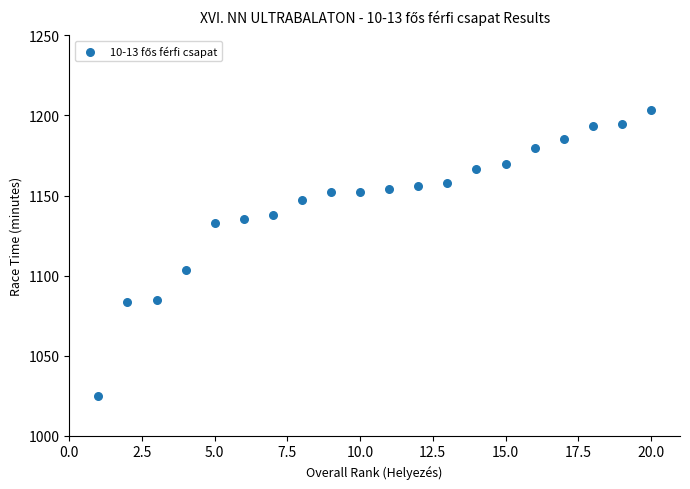

What Y value in the scatter plot is closest to 1114?

1103.3